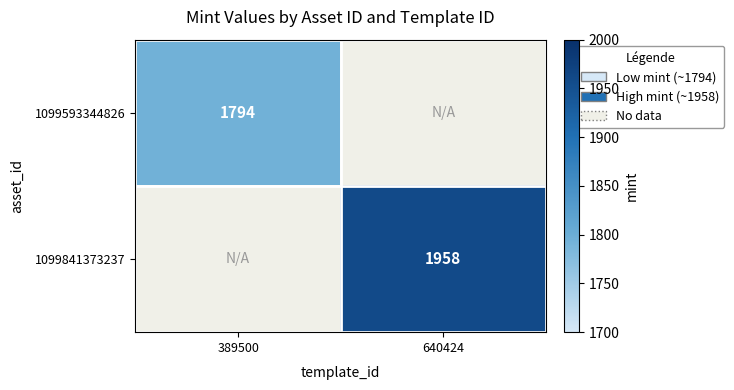

The value of 1099593344826 at 389500 is 1794. True or false?

True